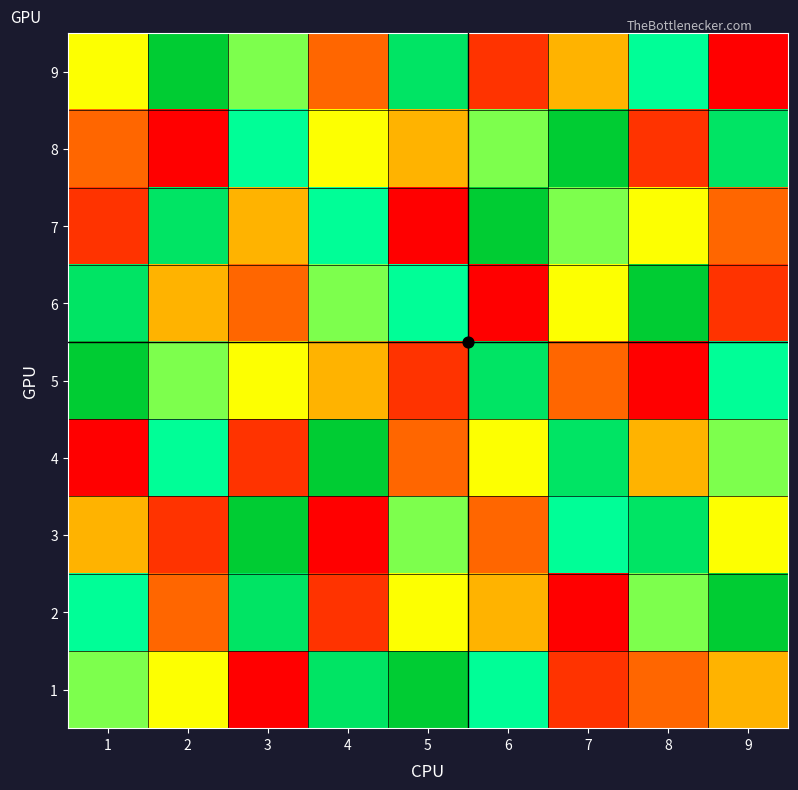

What is the maximum value shown in the chart?

9